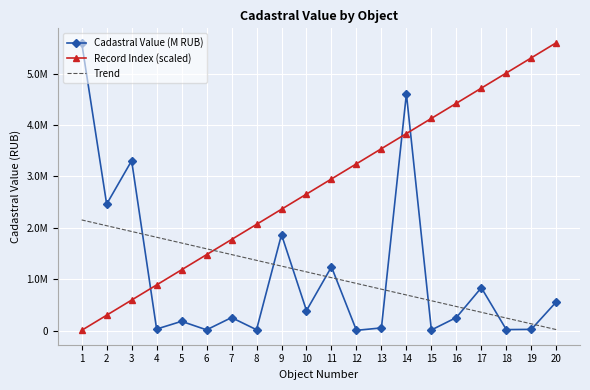

What is the sum of all Cadastral Value (M RUB) values?

21707140.9